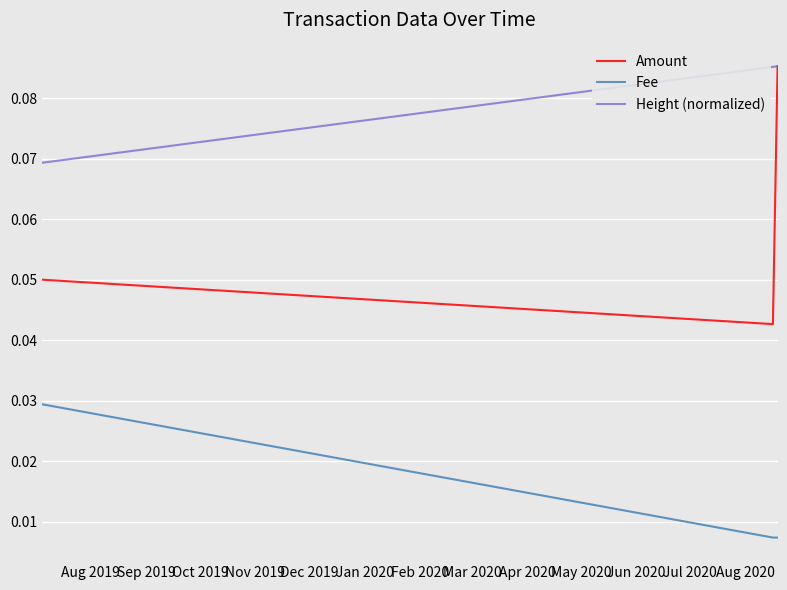

Rank the series by their average value, from lowest to highest.

Fee, Amount, Height (normalized)